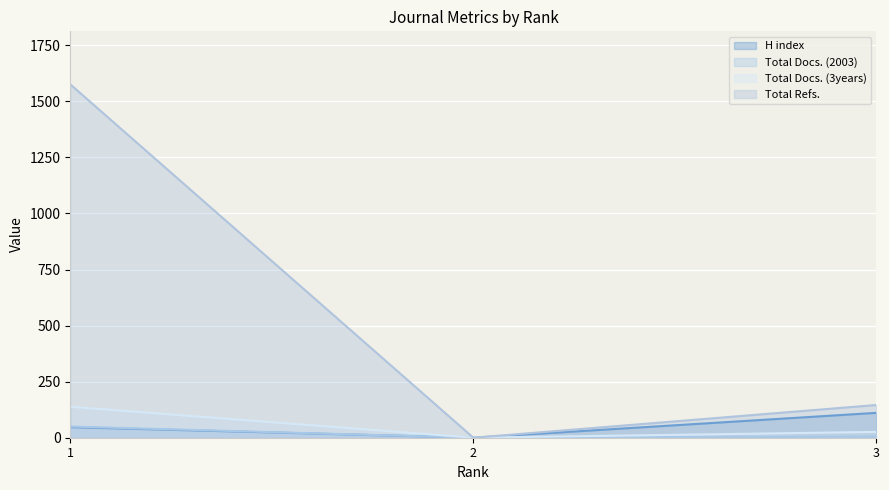

Reading left to right, transcribe all the data shown in this chart.

H index: 1=47	2=0	3=111
Total Docs. (2003): 1=50	2=0	3=5
Total Docs. (3years): 1=138	2=0	3=26
Total Refs.: 1=1576	2=0	3=146